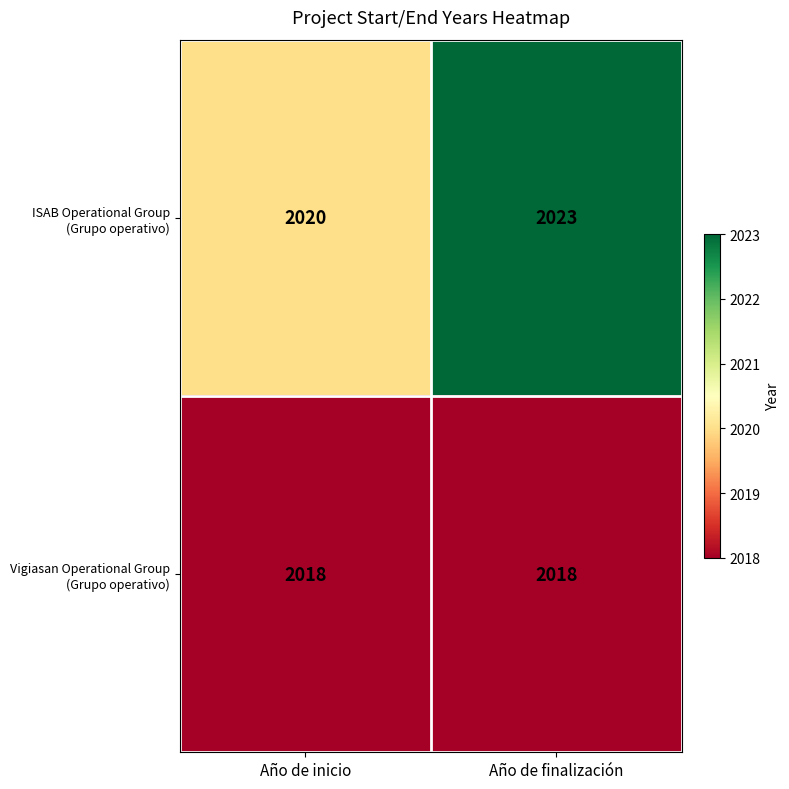

What is the total value across all series at Año de inicio?

4038